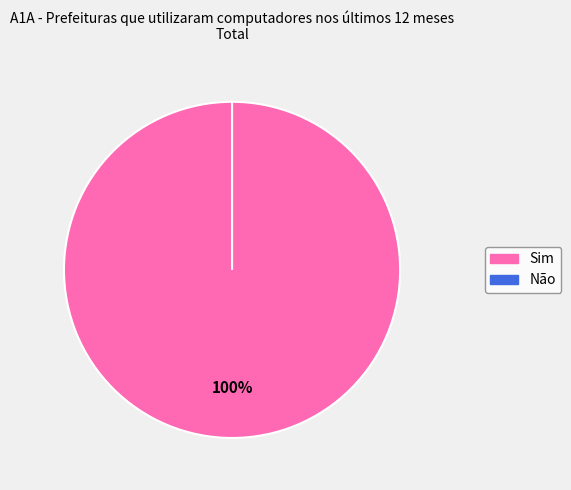

Which category has the biggest portion of the pie?

Sim